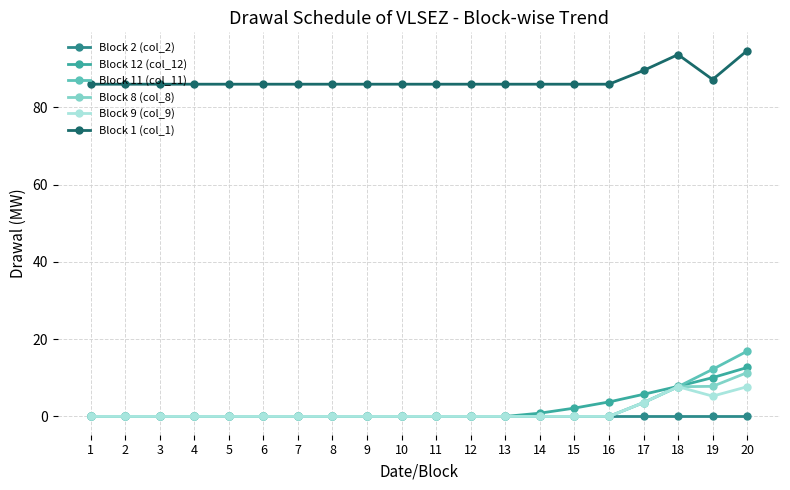

At which category is the sum across all series the highest?

20